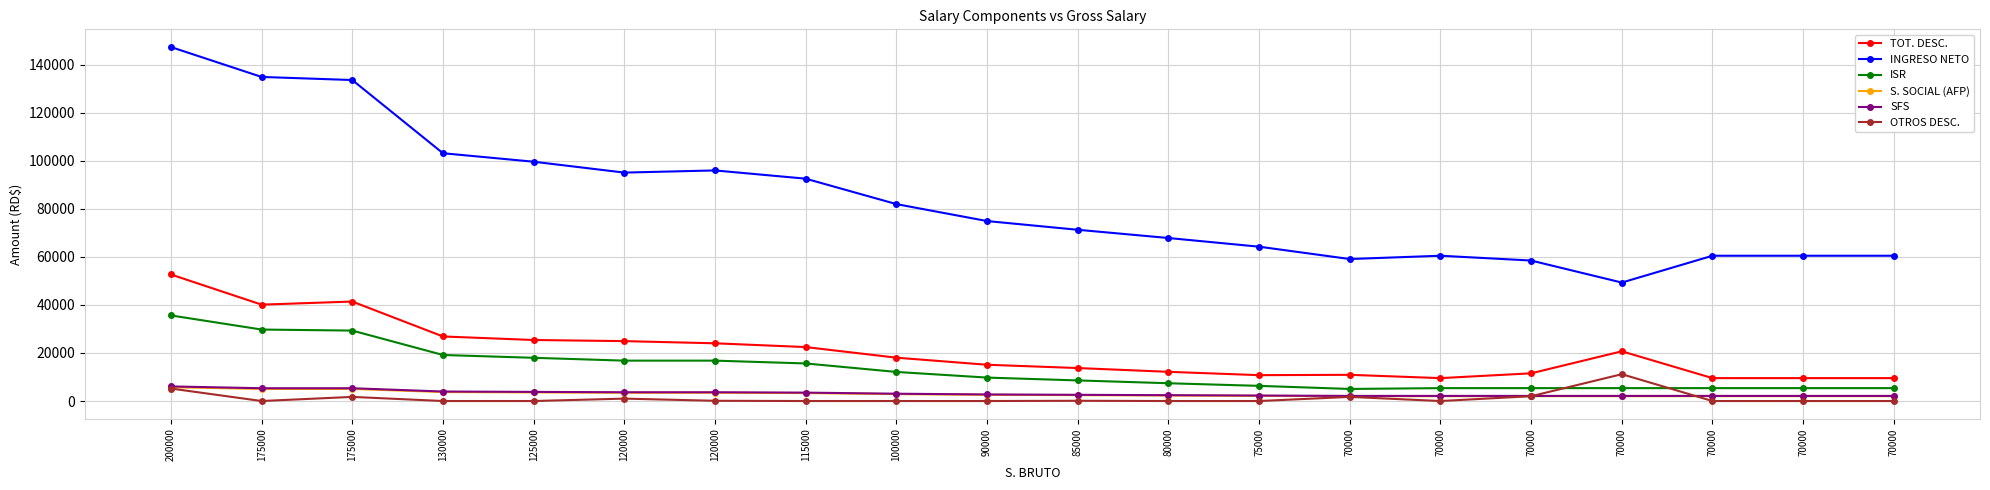

What value does the TOT. DESC. series have at 175000?

40114.8